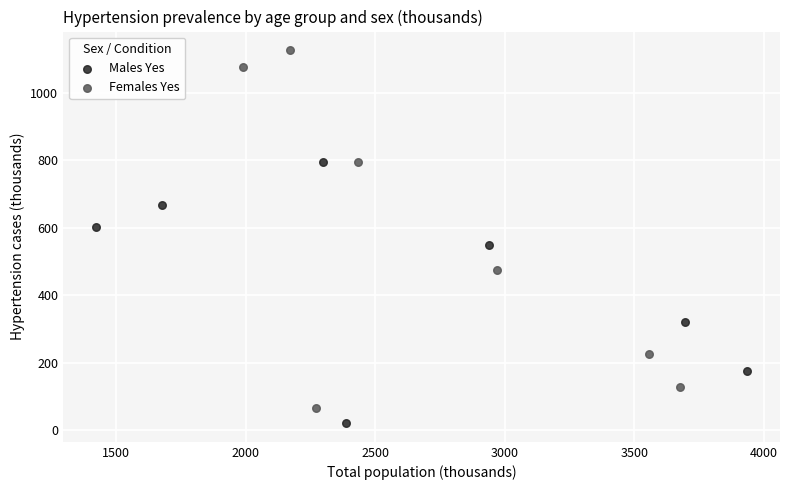

Which series has the widest spread of Y values?

Females Yes